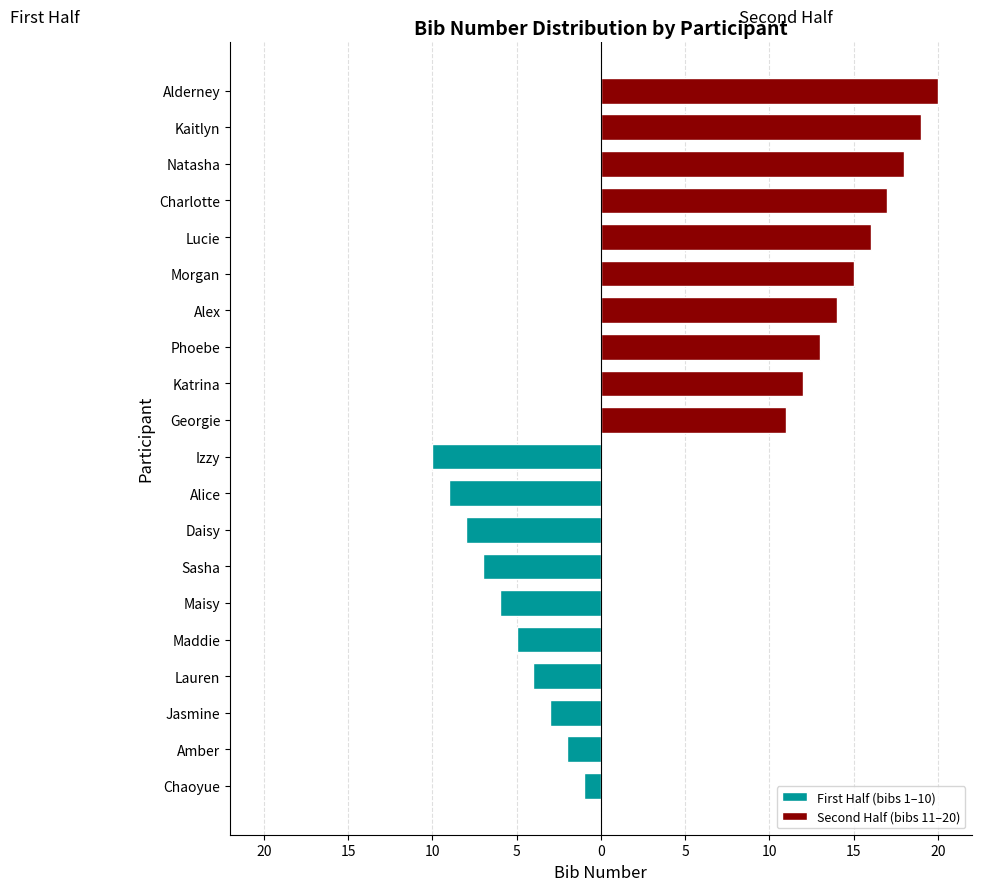

Which series changed the most between 20 and 9?

First Half (bibs 1–10)